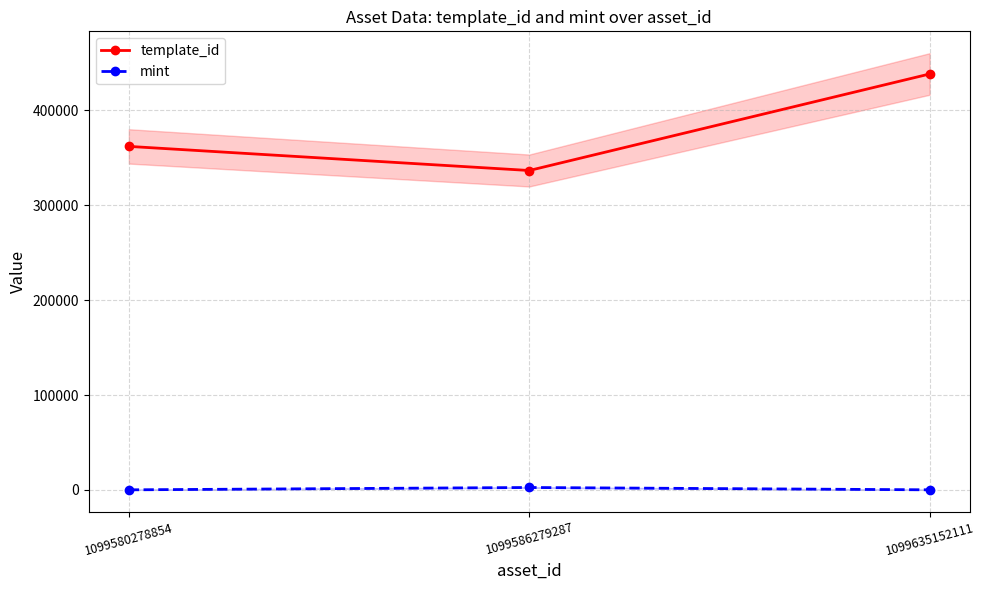

What is the spread (max minus min) of values at 1099586279287?

334016